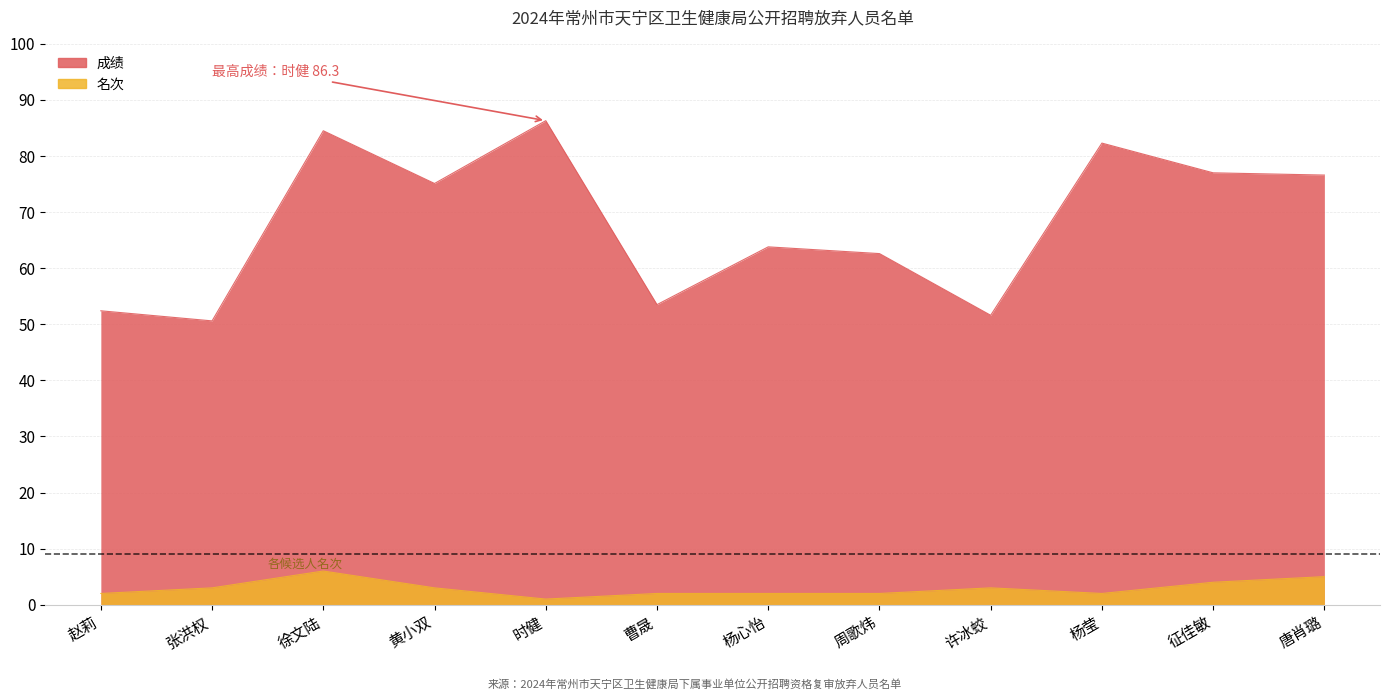

What is the minimum value for 名次?

1.0